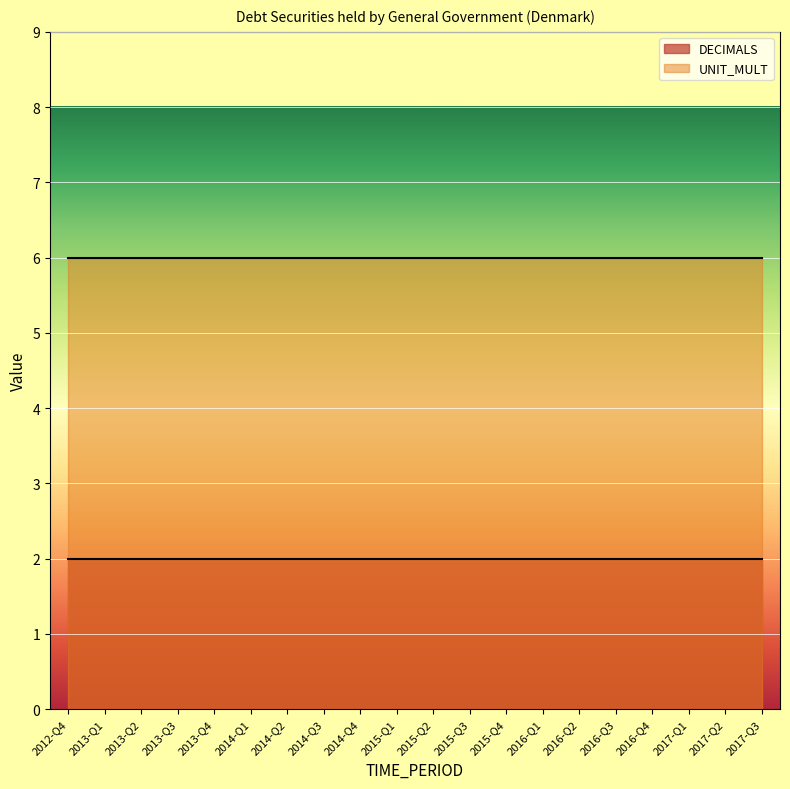

What is the label of the 13th point from the left?

2015-Q4